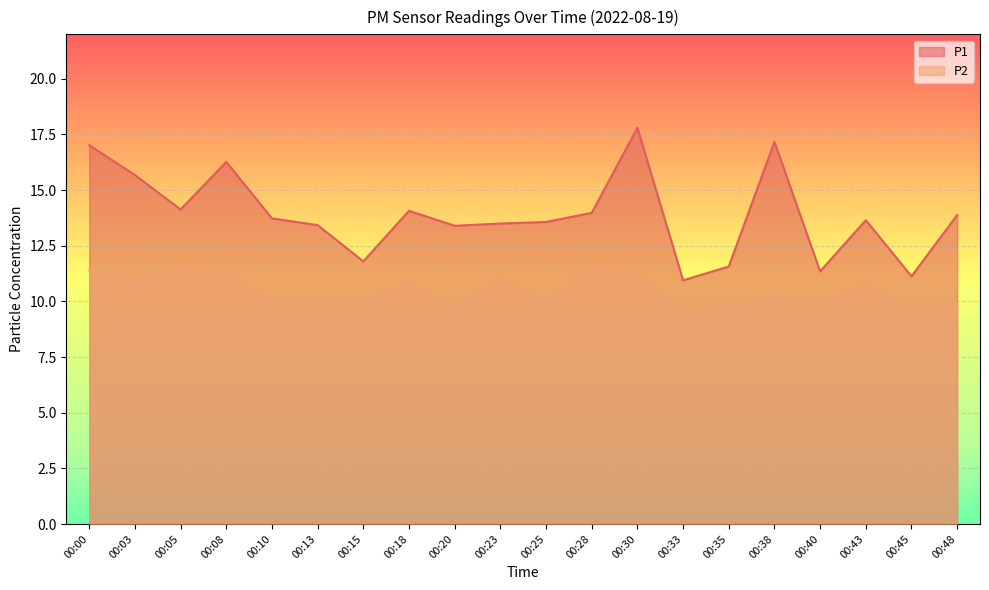

The value of P1 at 00:30 is 17.8. True or false?

True